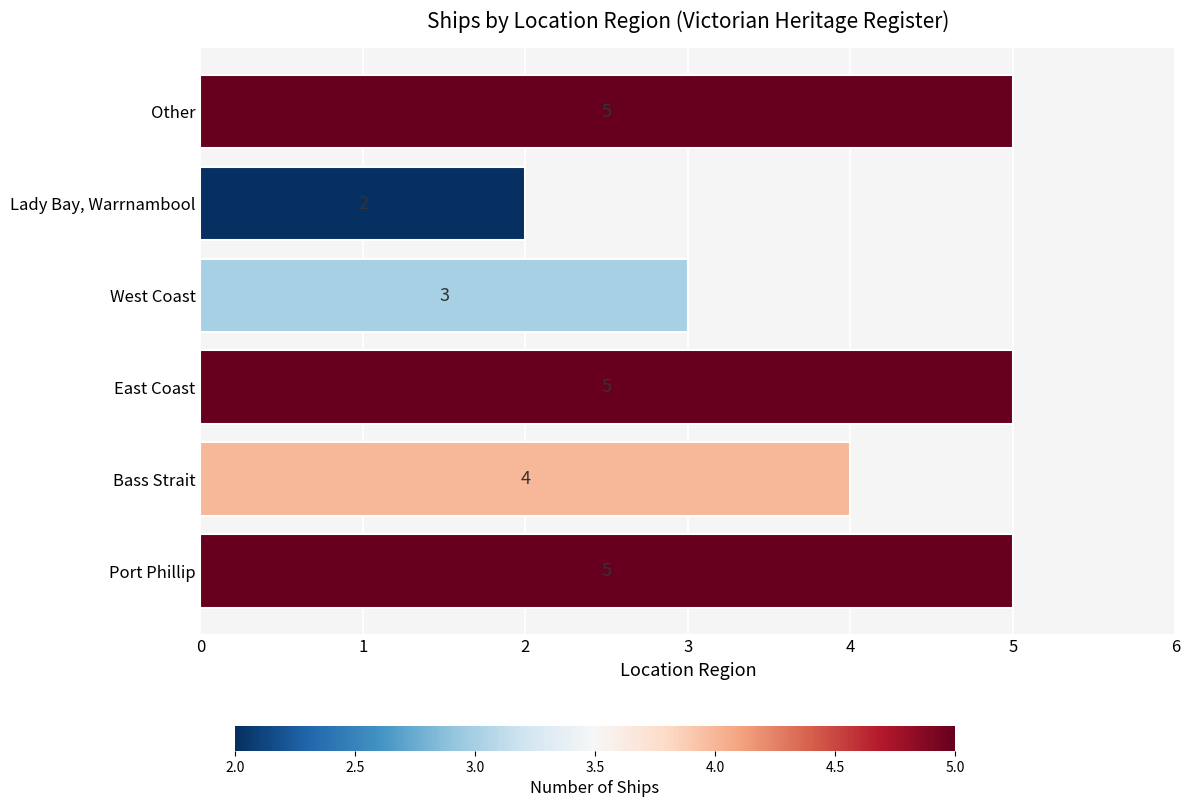

Which category has the lowest value across all series?

Lady Bay, Warrnambool